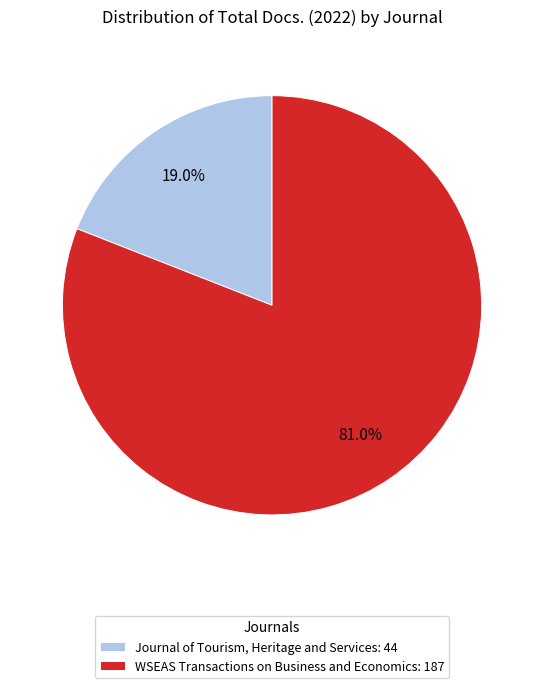

How many slices are in this pie chart?

2